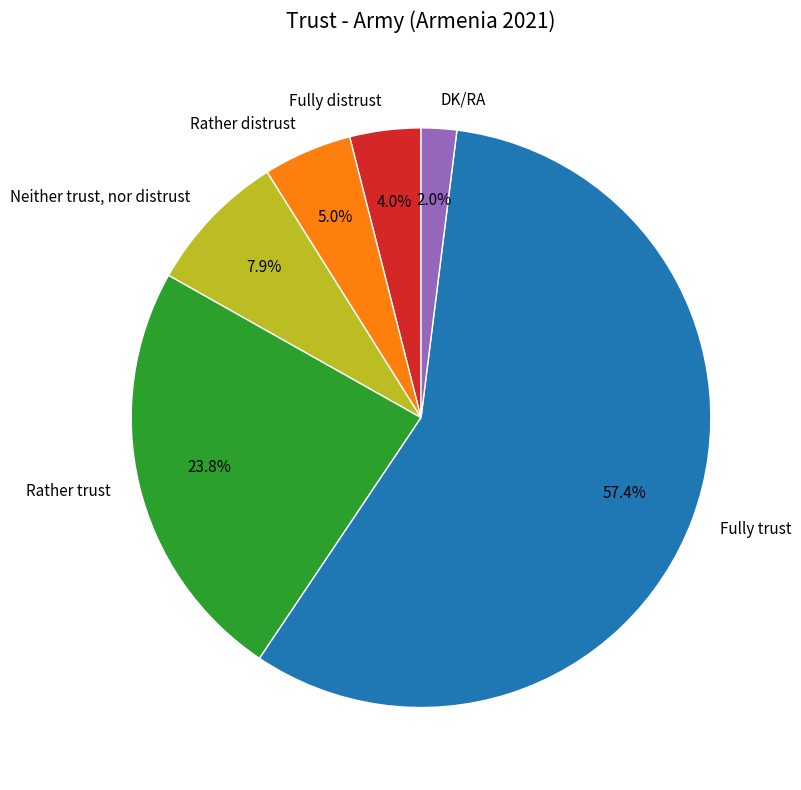

Is there a majority slice in this chart?

Yes